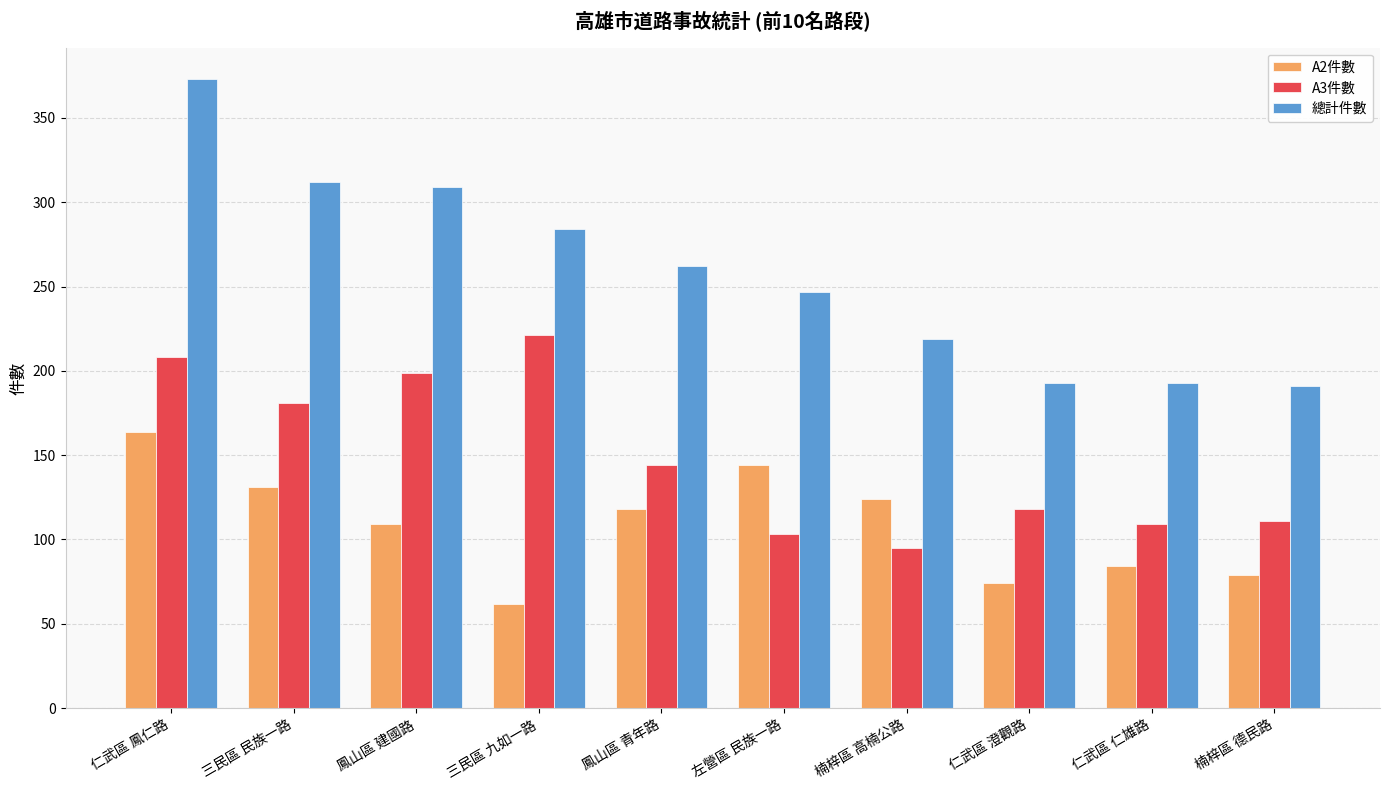

Are the bars grouped side by side (vs. stacked)?

Yes